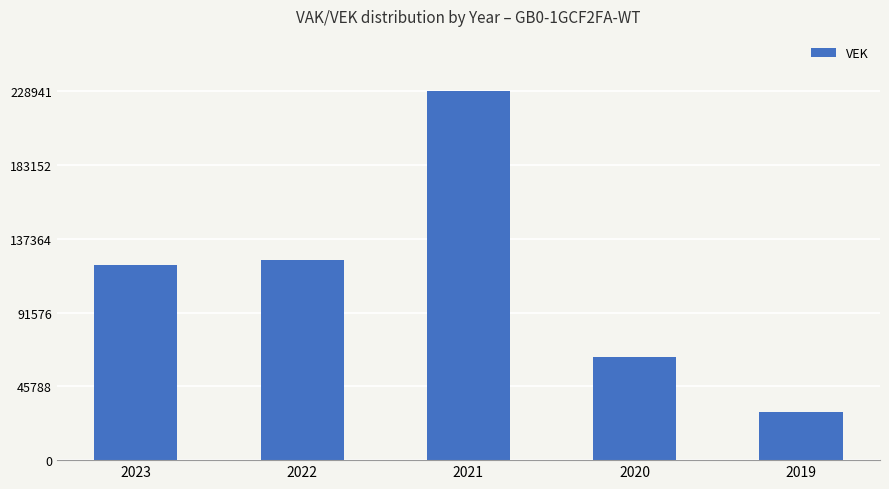

What is the value of the 5th bar from the left?

29637